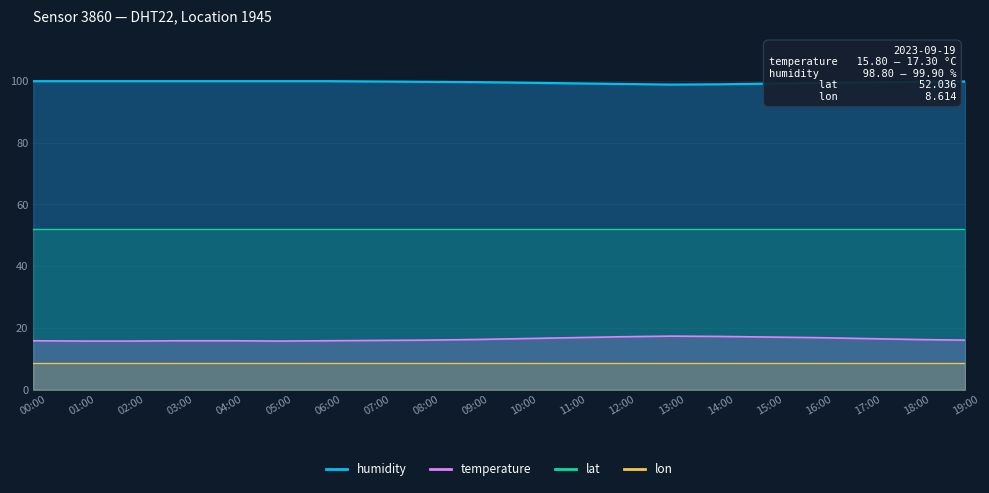

What is the difference between the maximum and minimum values in the humidity series?

1.1